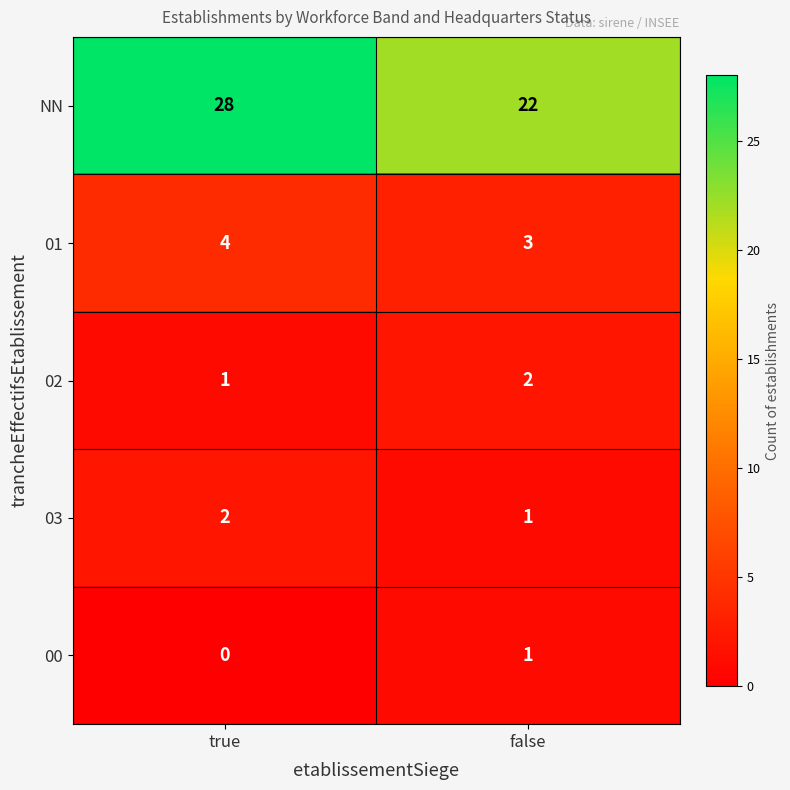

Which series has the largest range (max minus min)?

NN